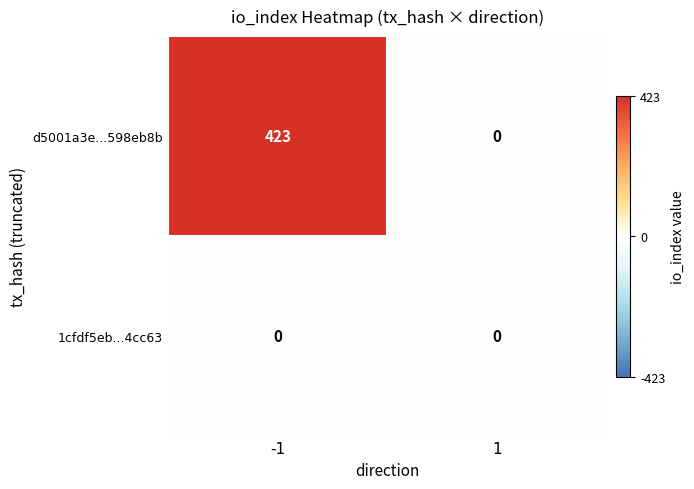

At how many categories does at least one series exceed 31?

1